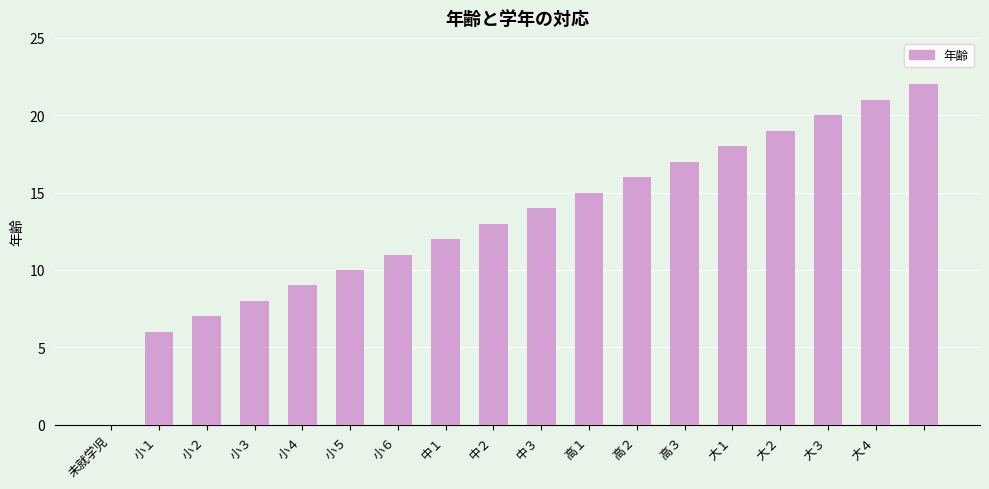

What is the maximum value shown in the chart?

22